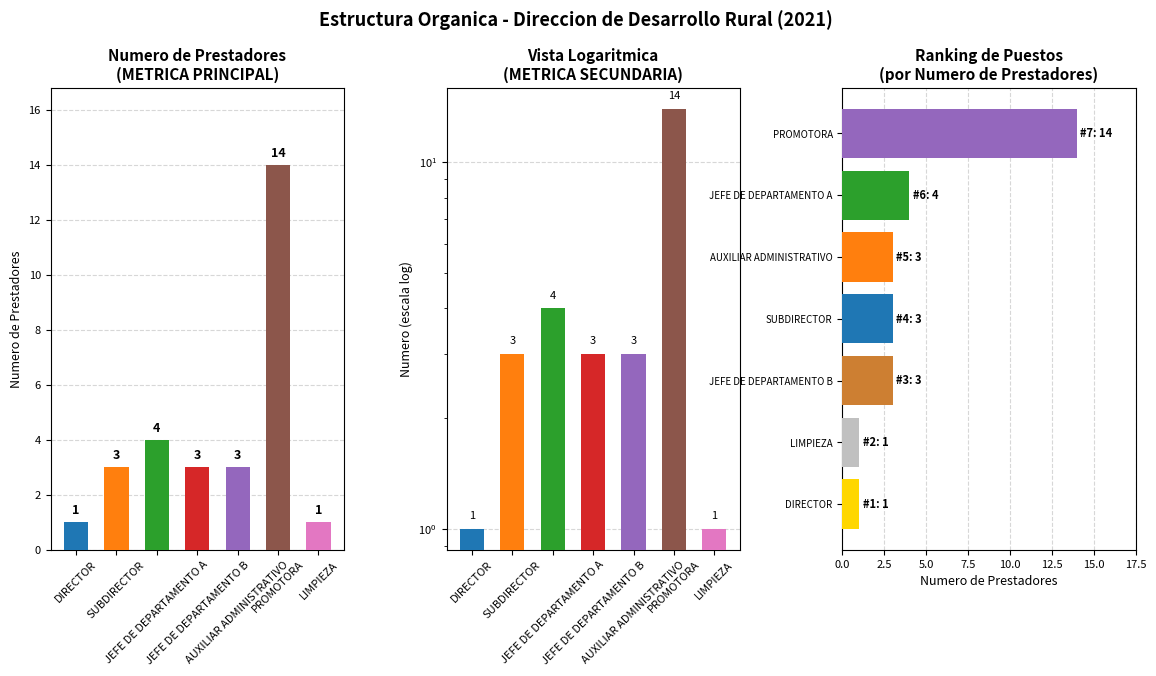

Which category has the highest value across all series?

PROMOTORA